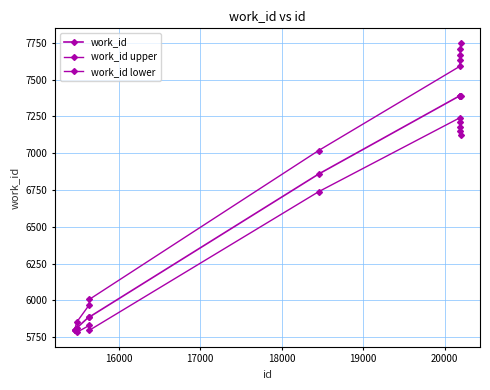

True or false: work_id upper and work_id cross at least once.

False